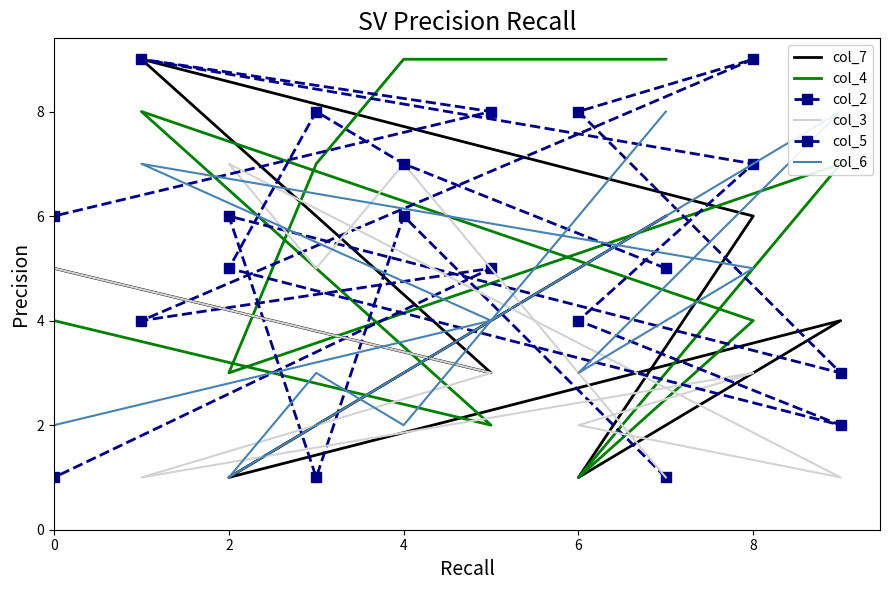

What is the approximate value of col_5 at 2?

5